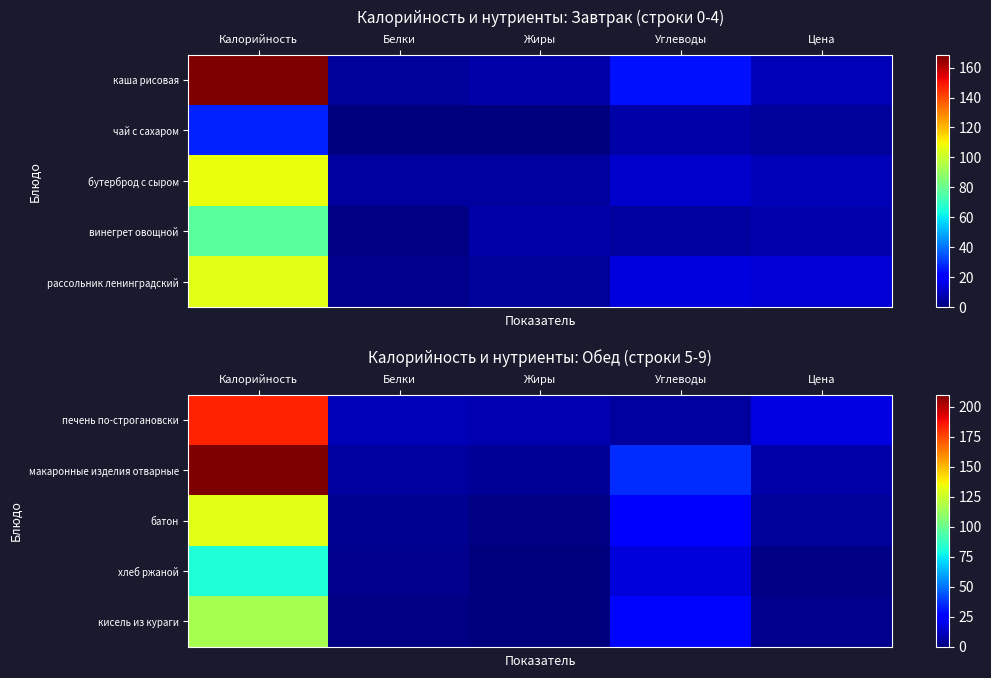

How many series are shown in this chart?

5